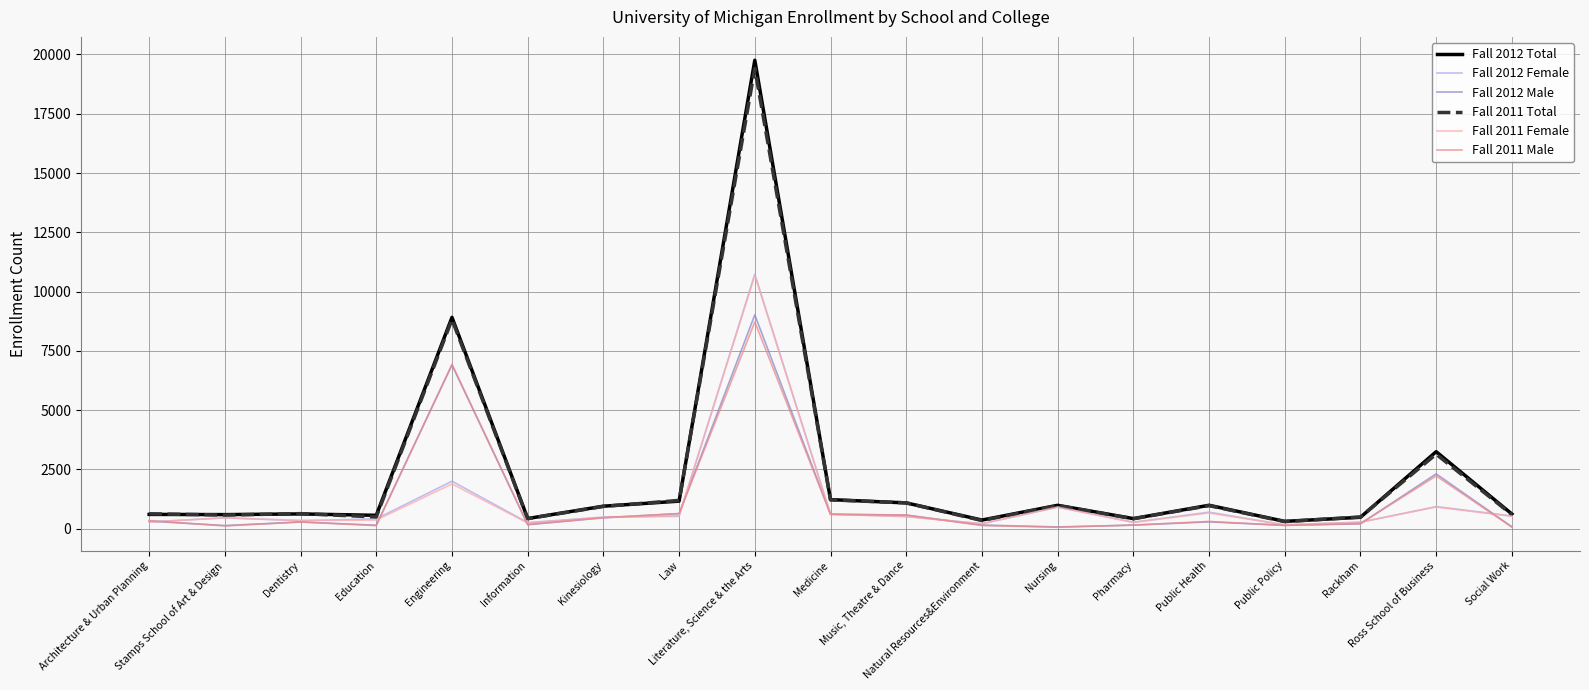

Which series has the widest spread of values?

Fall 2012 Total